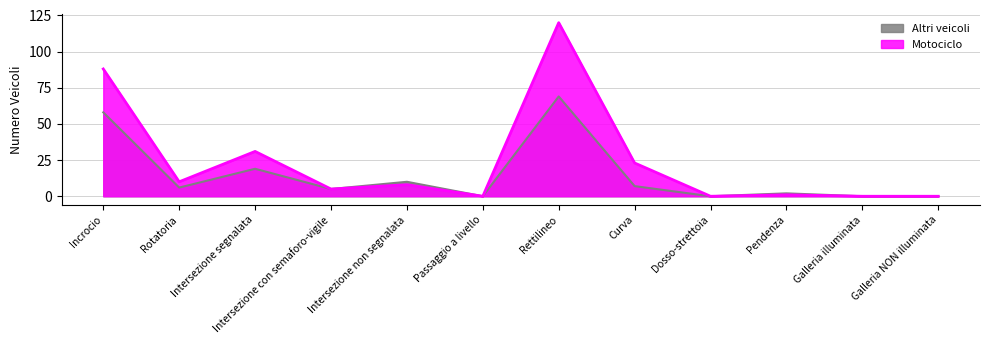

What is the maximum value shown in the chart?

120